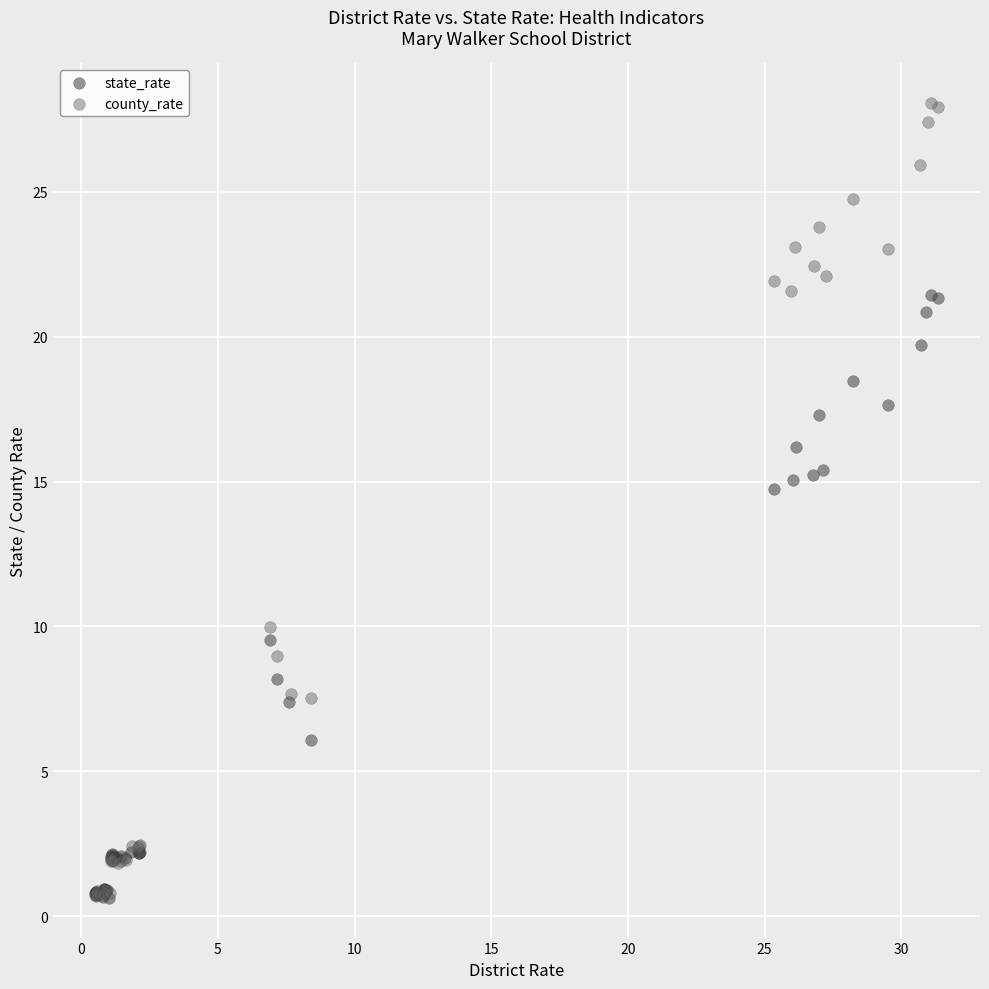

Which series contains the highest Y value?

county_rate